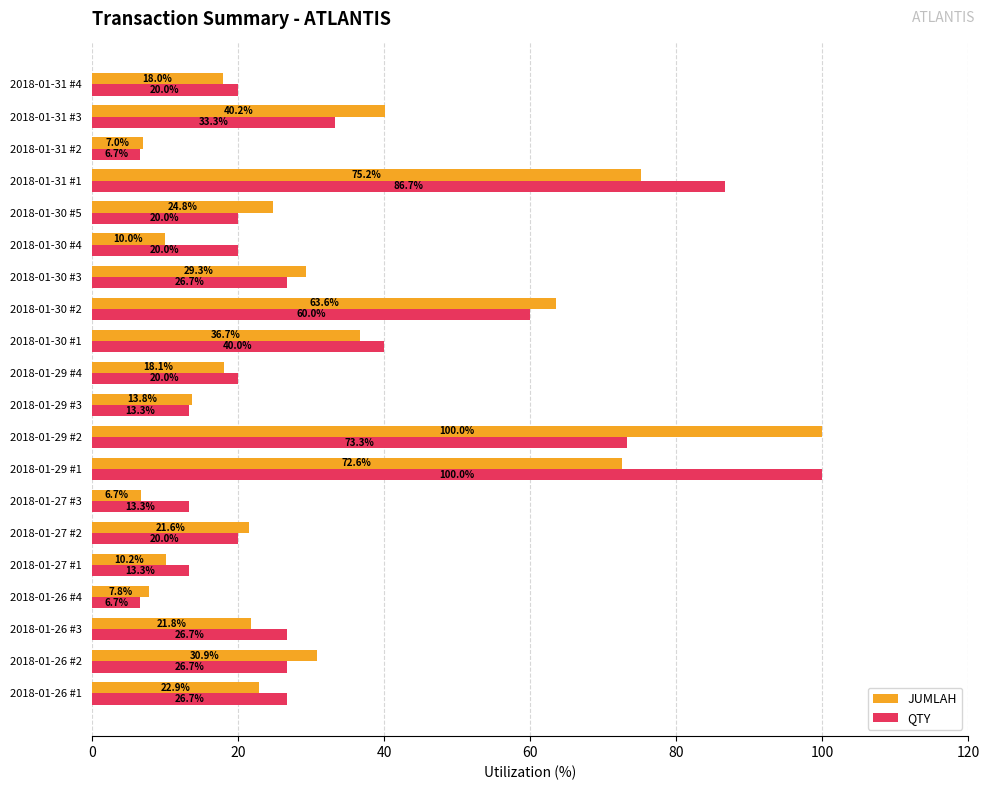

At which label does JUMLAH reach its minimum?

2018-01-27 #3